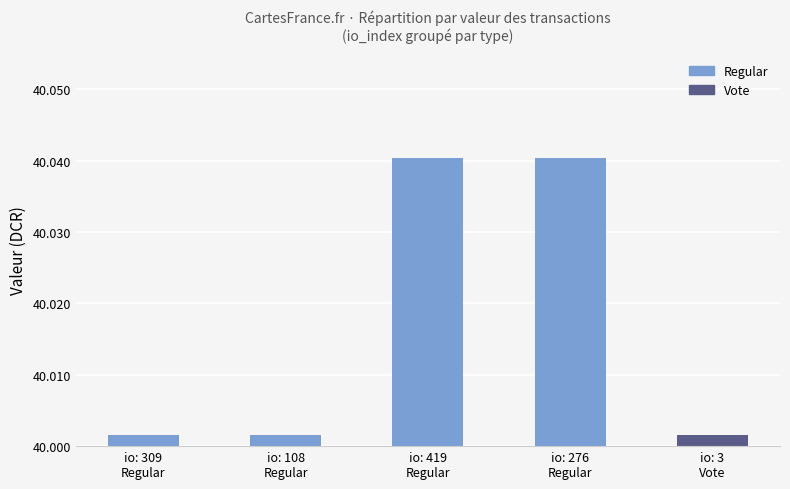

Are the bars horizontal?

No